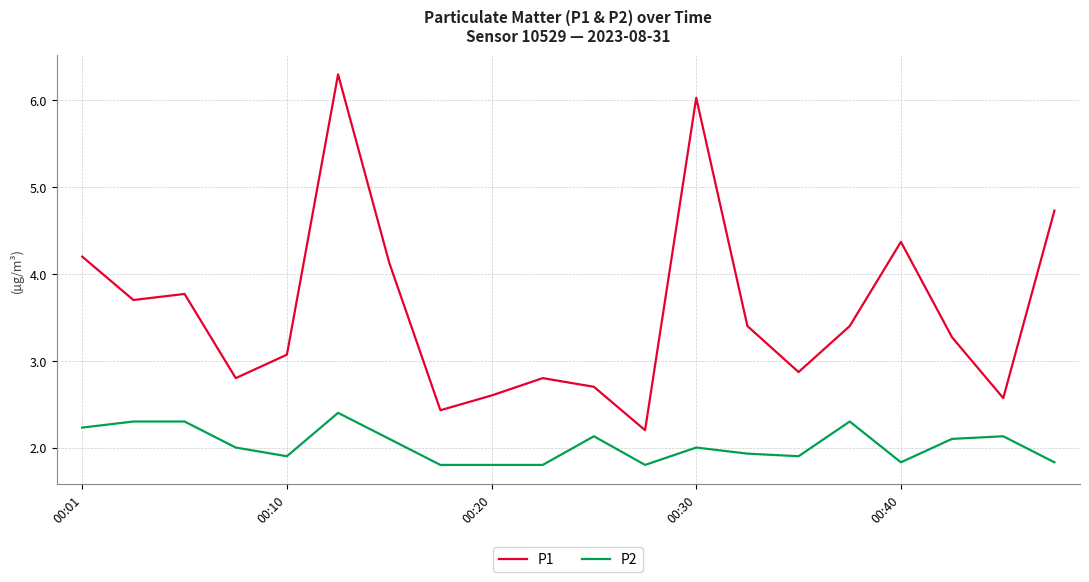

True or false: P2 and P1 intersect in this chart.

False